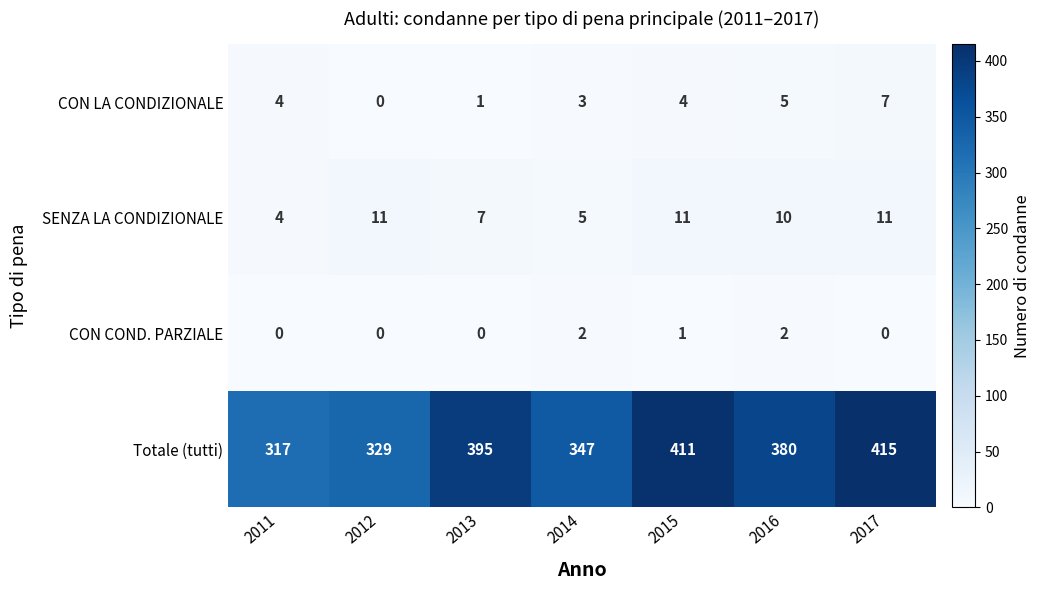

At 2015, list the series in order from smallest to largest.

CON COND. PARZIALE, CON LA CONDIZIONALE, SENZA LA CONDIZIONALE, Totale (tutti)